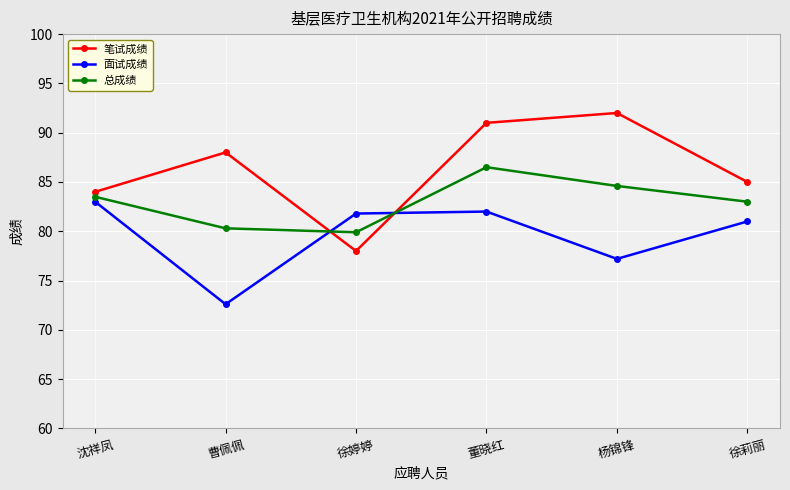

Is the value of 总成绩 at 董晓红 greater than the value of 面试成绩 at 杨锦锋?

Yes